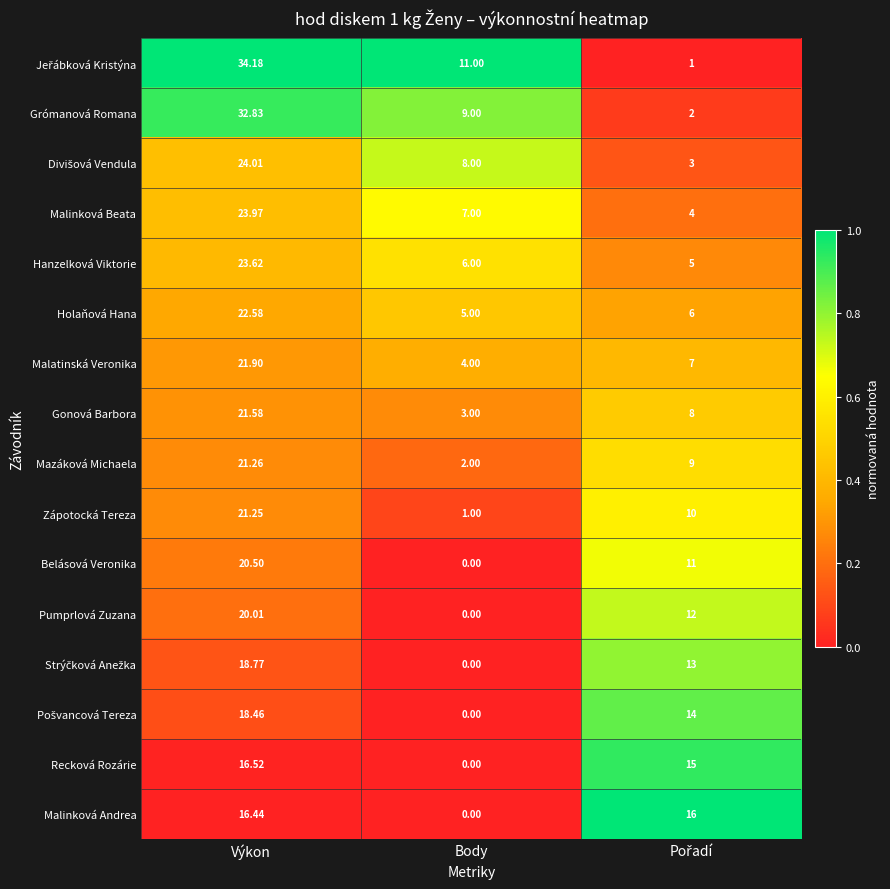

At which label is Malinková Beata closest to 13?

Body